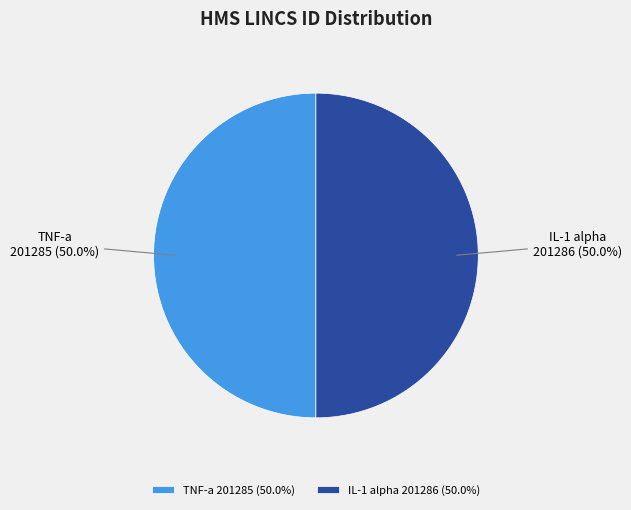

Combined, what portion of the pie is IL-1 alpha 201286 (50.0%) and TNF-a 201285 (50.0%)?

100.0%